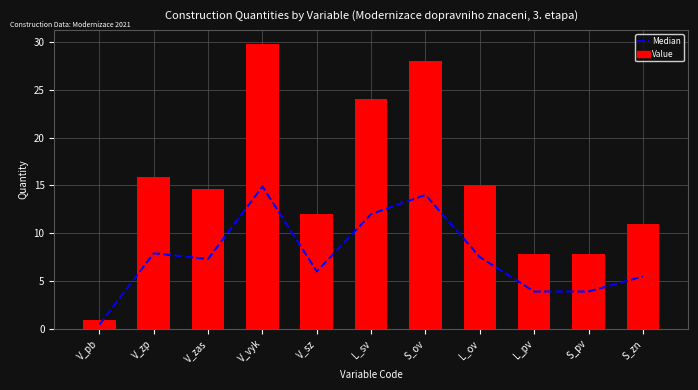

Between V_zas and S_ov, which is larger?

S_ov